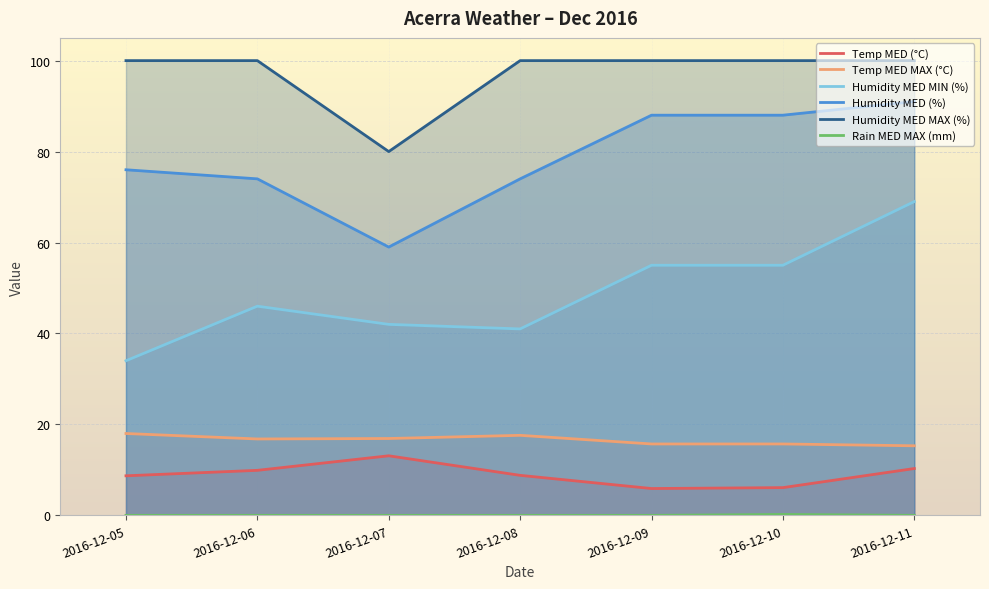

Does the chart display data point markers on the line(s)?

No